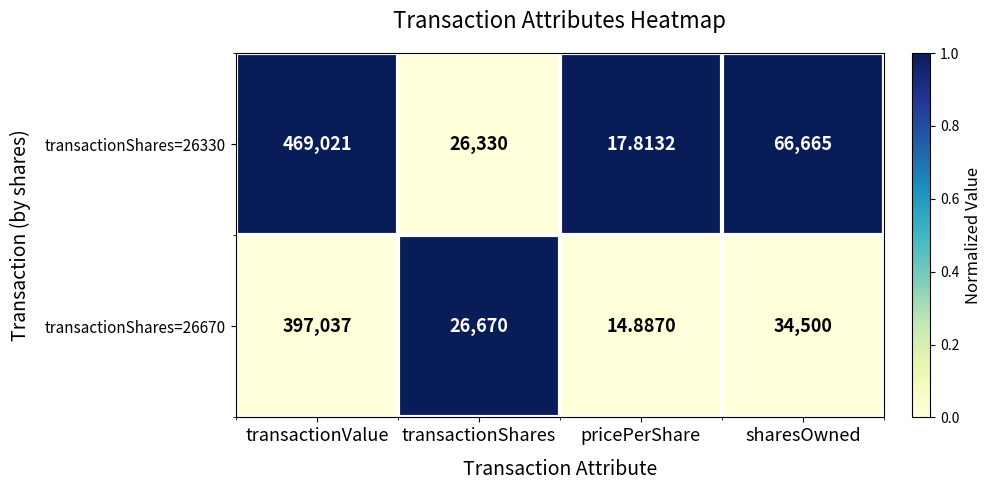

Which label corresponds to the largest value in the chart?

transactionValue